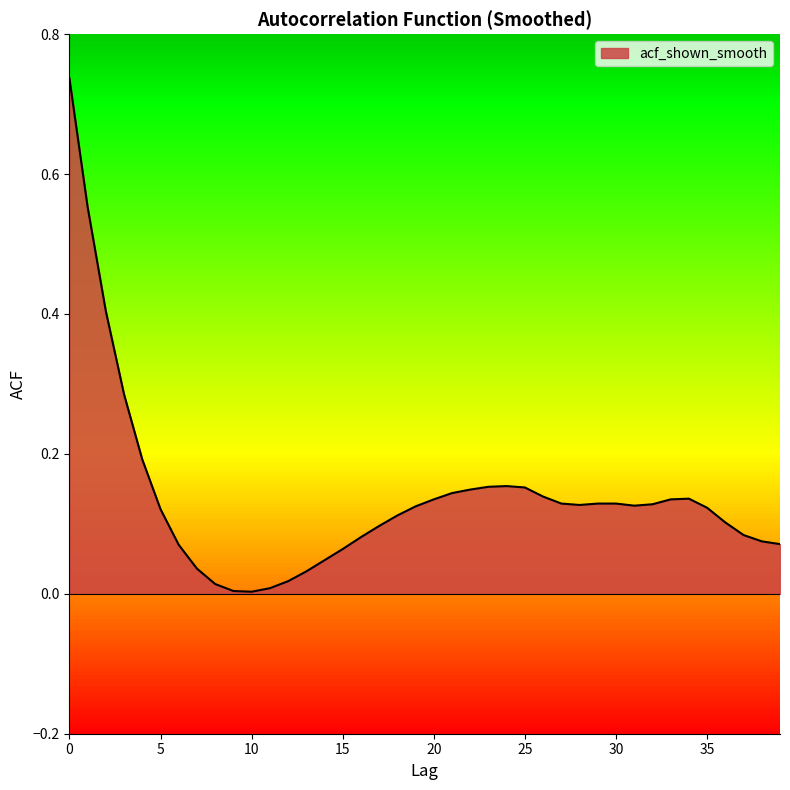

Reading right to left, what are all the values shown in this chart?

0.1	0.1	0.1	0.1	0.1	0.1	0.1	0.1	0.1	0.1	0.1	0.1	0.1	0.1	0.2	0.2	0.2	0.1	0.1	0.1	0.1	0.1	0.1	0.1	0.1	0.0	0.0	0.0	0.0	0.0	0.0	0.0	0.0	0.1	0.1	0.2	0.3	0.4	0.6	0.7